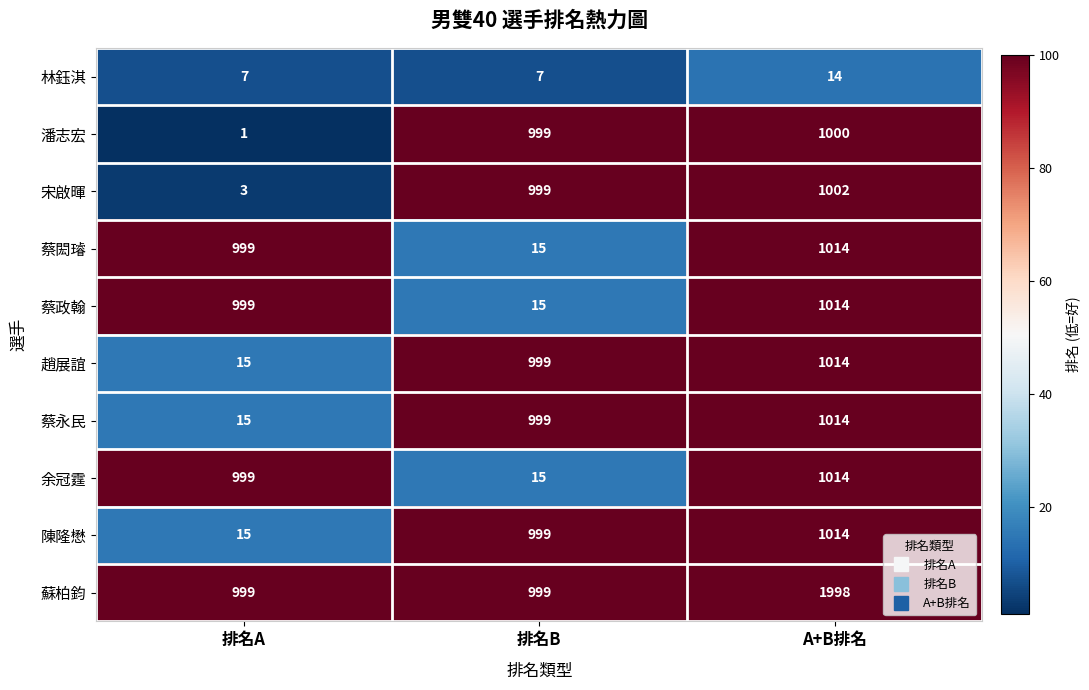

Which label corresponds to the largest value in the chart?

A+B排名